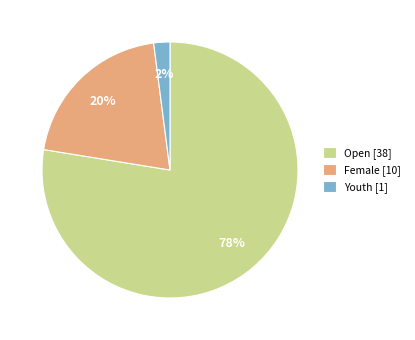

Does Open account for over 50% of the chart?

Yes